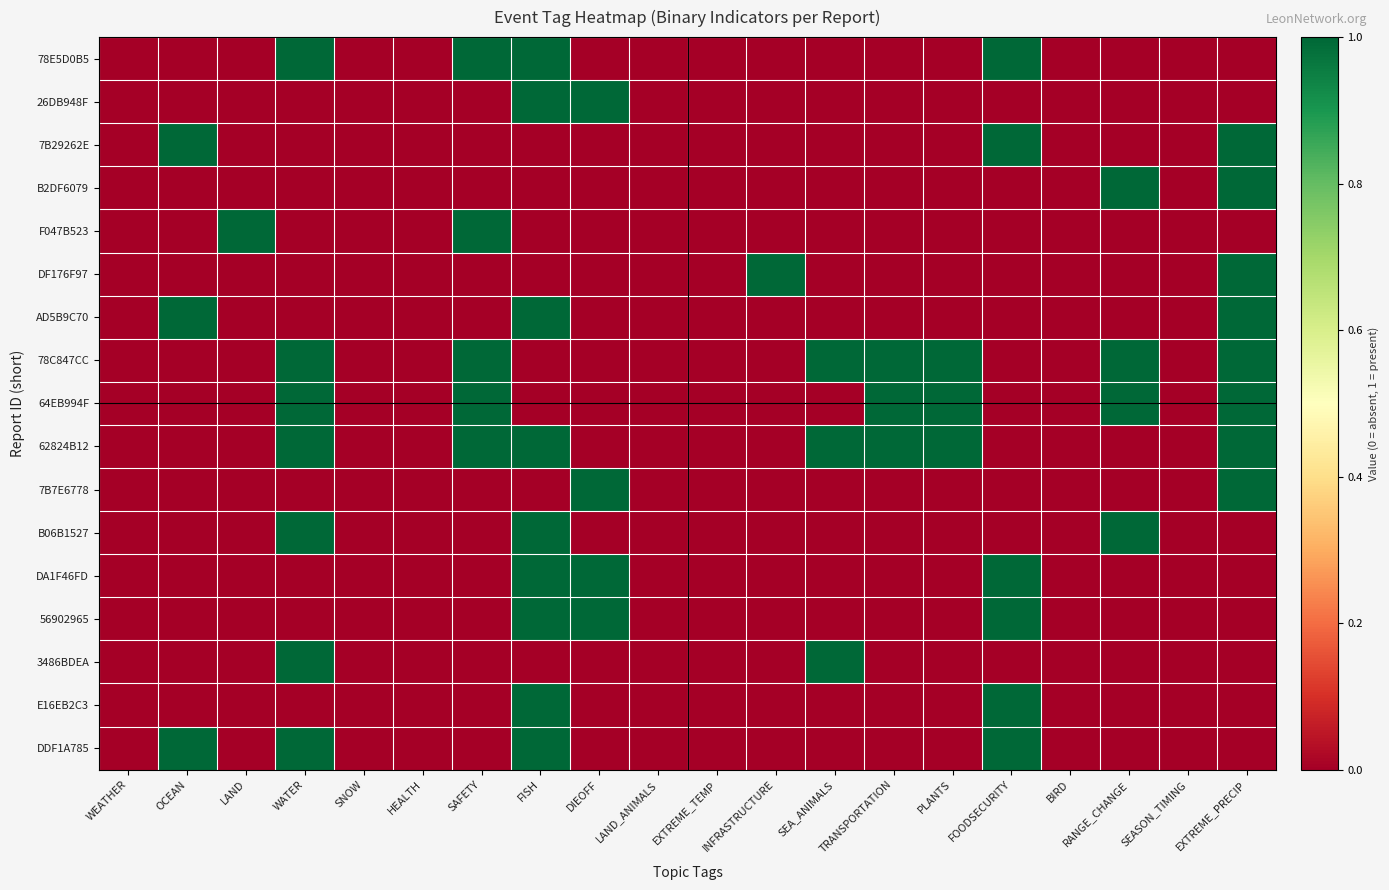

Which series has the largest total across all categories?

78C847CC